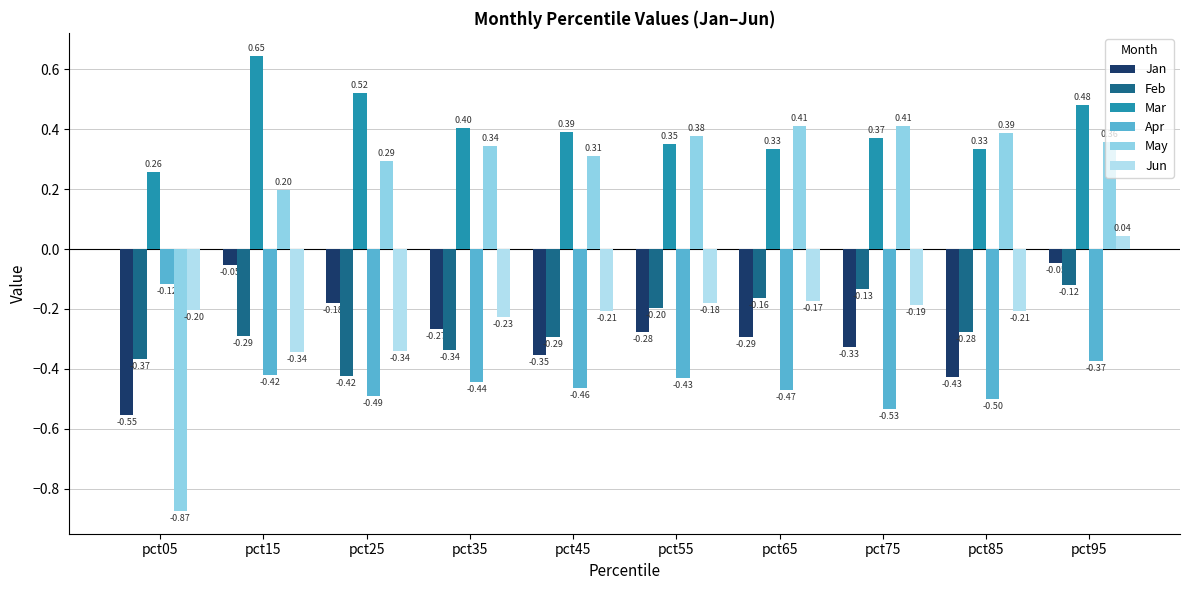

The Feb series shows -0.1 at pct75. True or false?

True